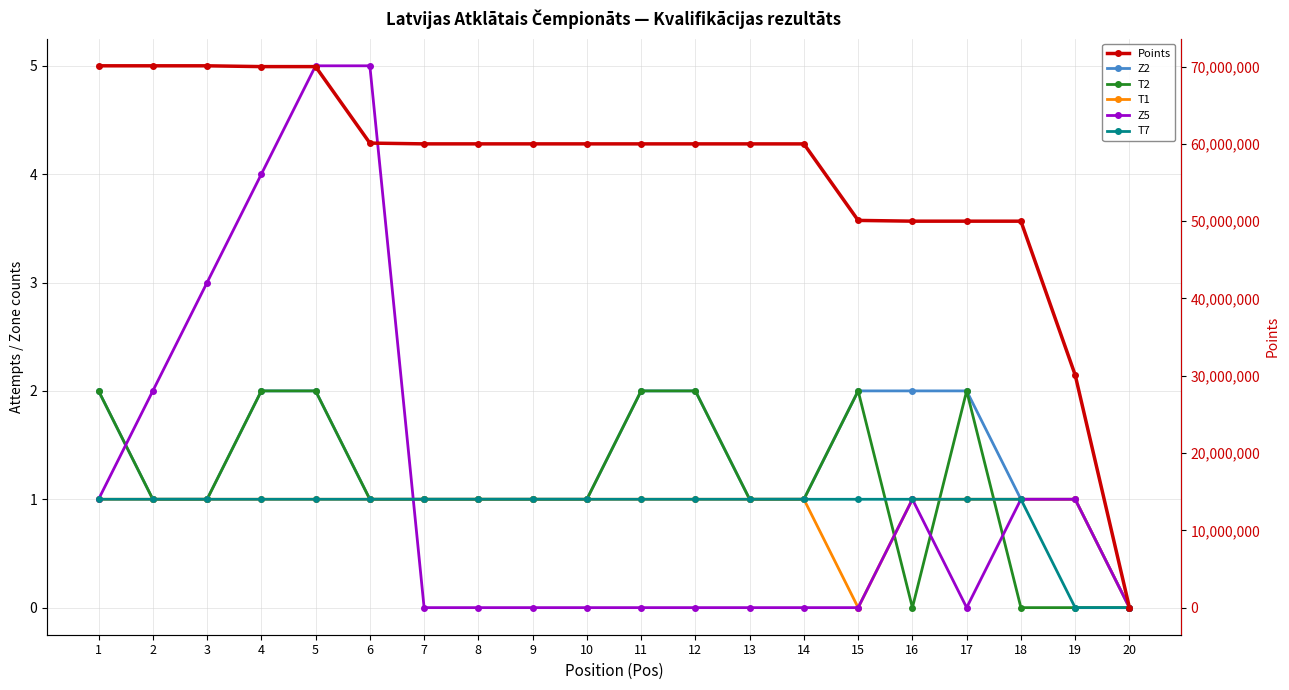

What is the total value across all series at 1?

70099006